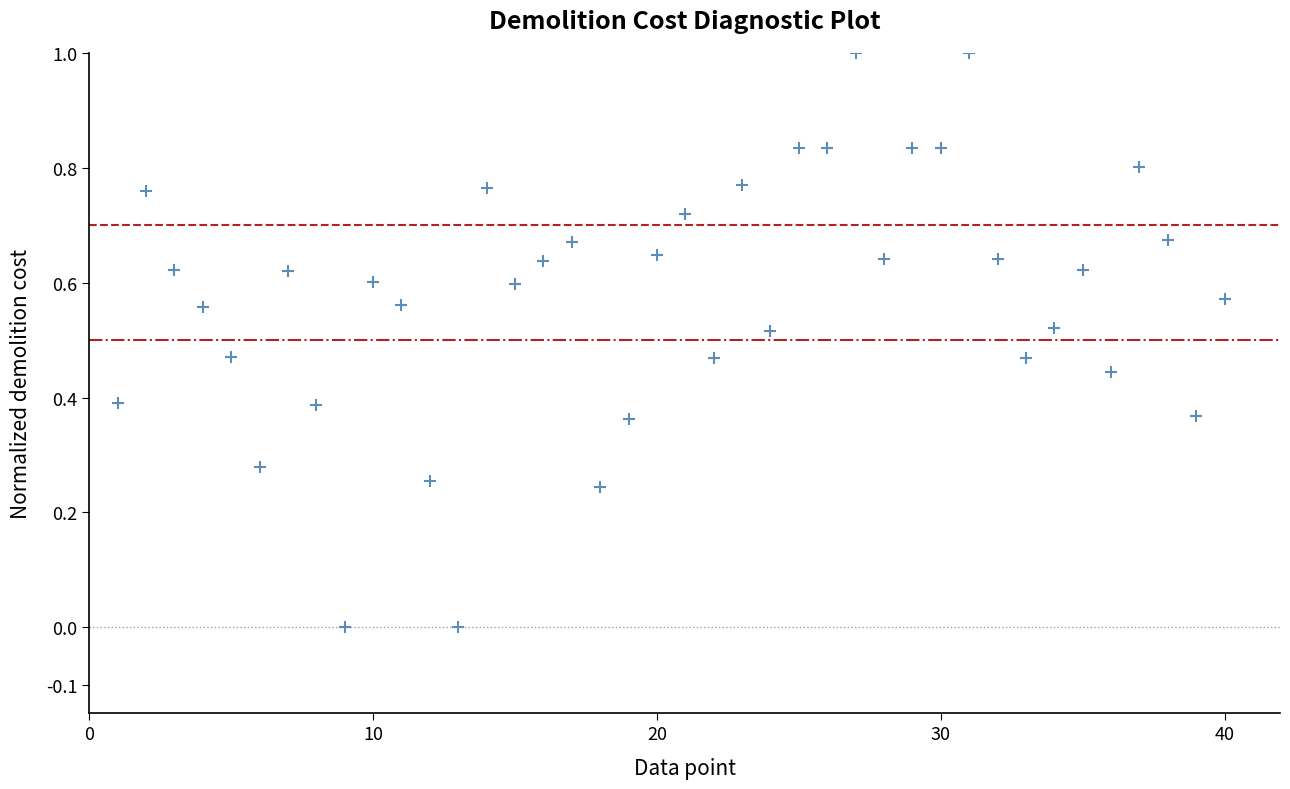

What is the range of X values (max minus min)?

39.0